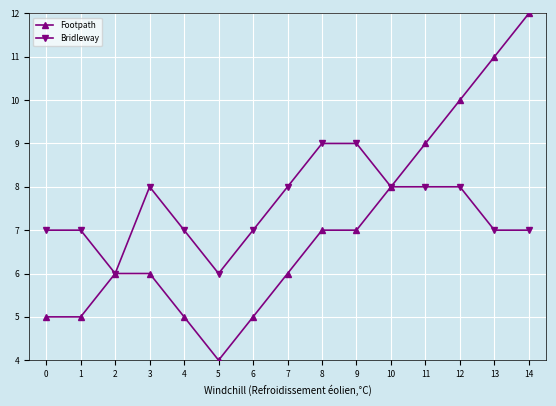

Which series has the widest spread of values?

Footpath